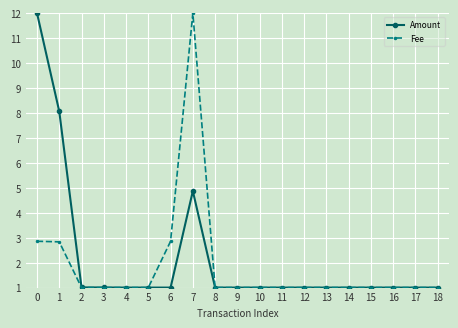

What are all the series names shown in the legend?

Amount, Fee